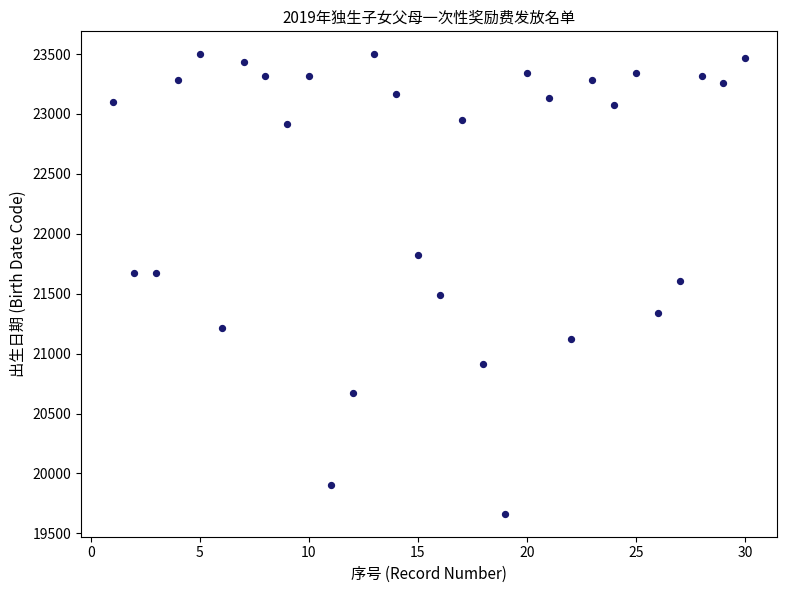

What is the range of Y values (max minus min)?

3834